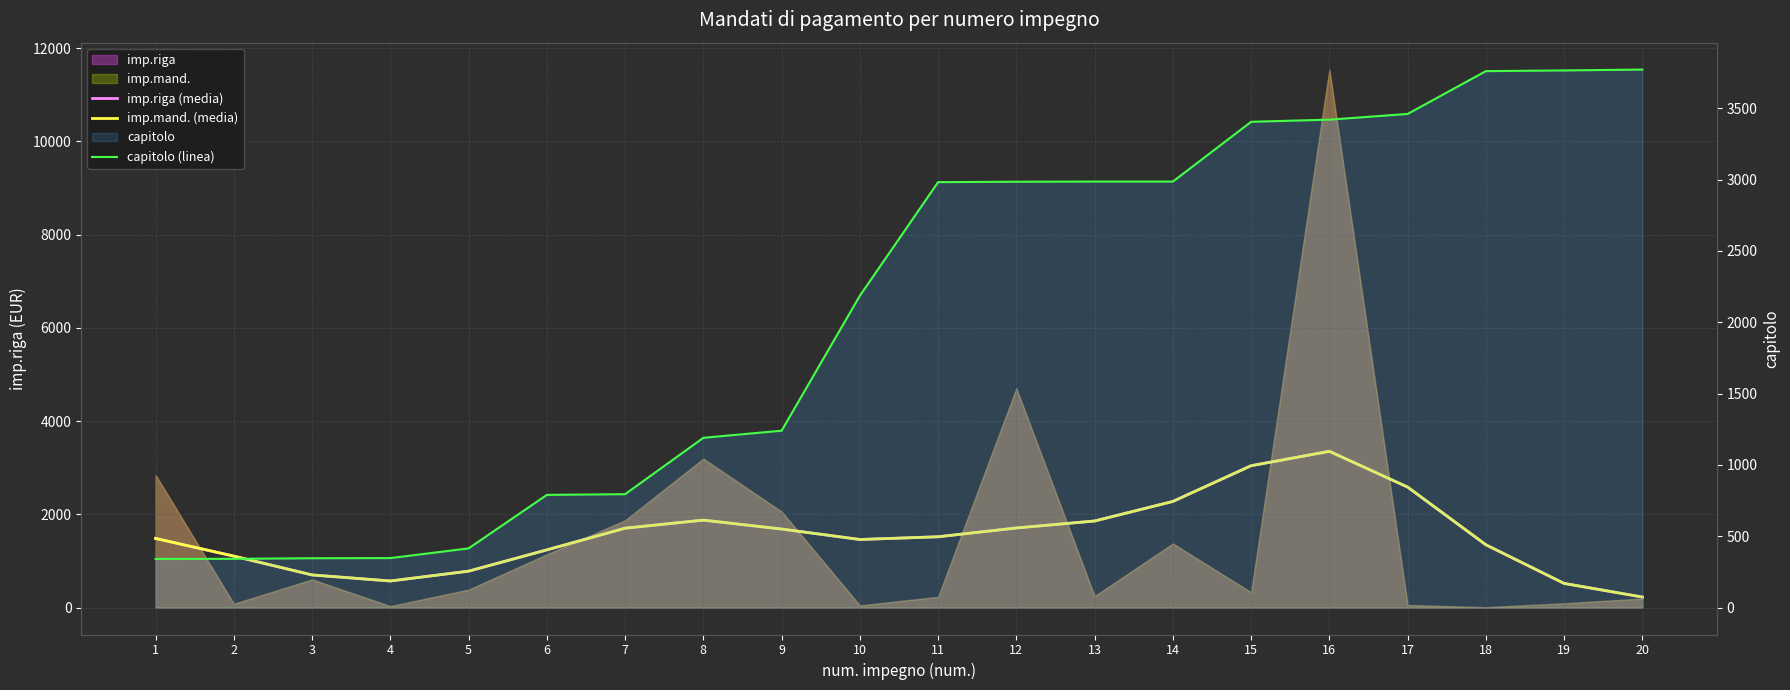

How many times do imp.riga (media) and capitolo (linea) cross each other?

1